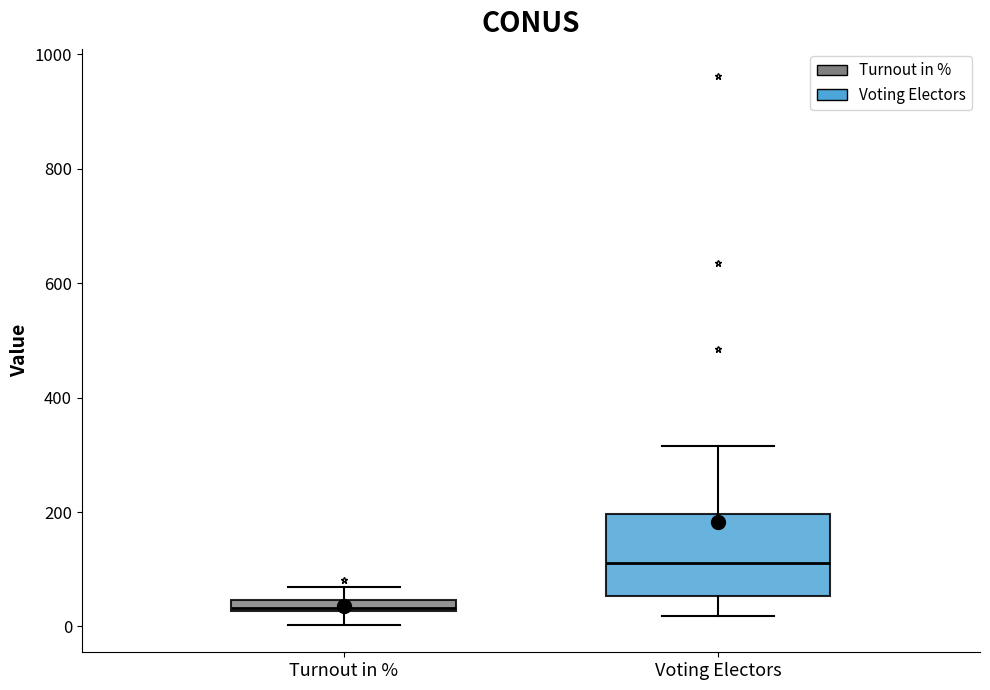

Where is the lower edge of the box for Turnout in % on the y-axis? The values are not printed on the chart, so give them approximately, as read against the axis.

20